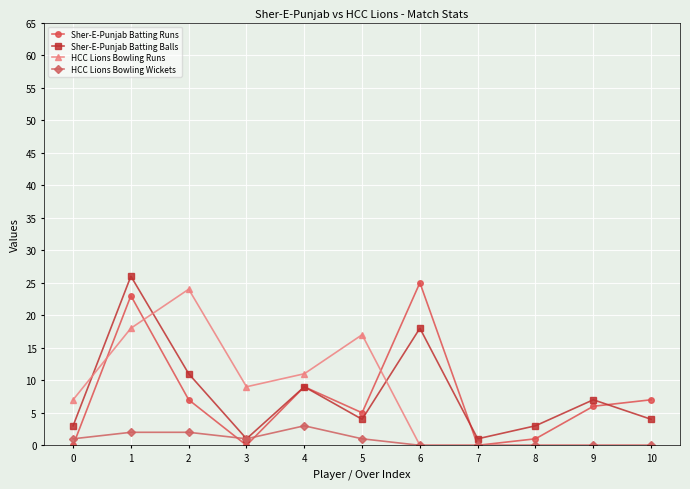

The value of HCC Lions Bowling Runs at 6 is -9. True or false?

False